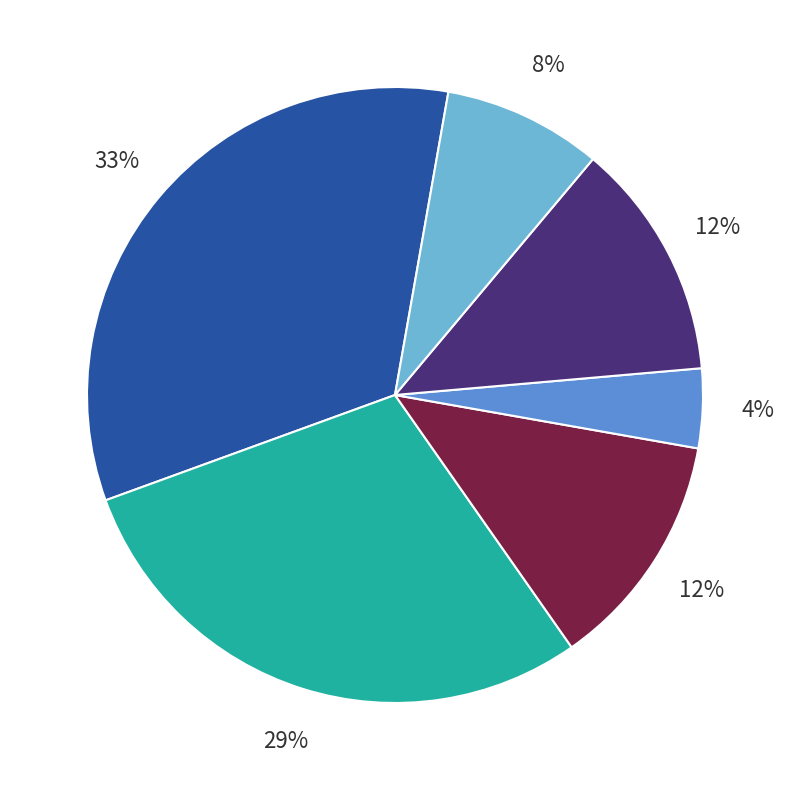

Does any single category account for the majority?

No